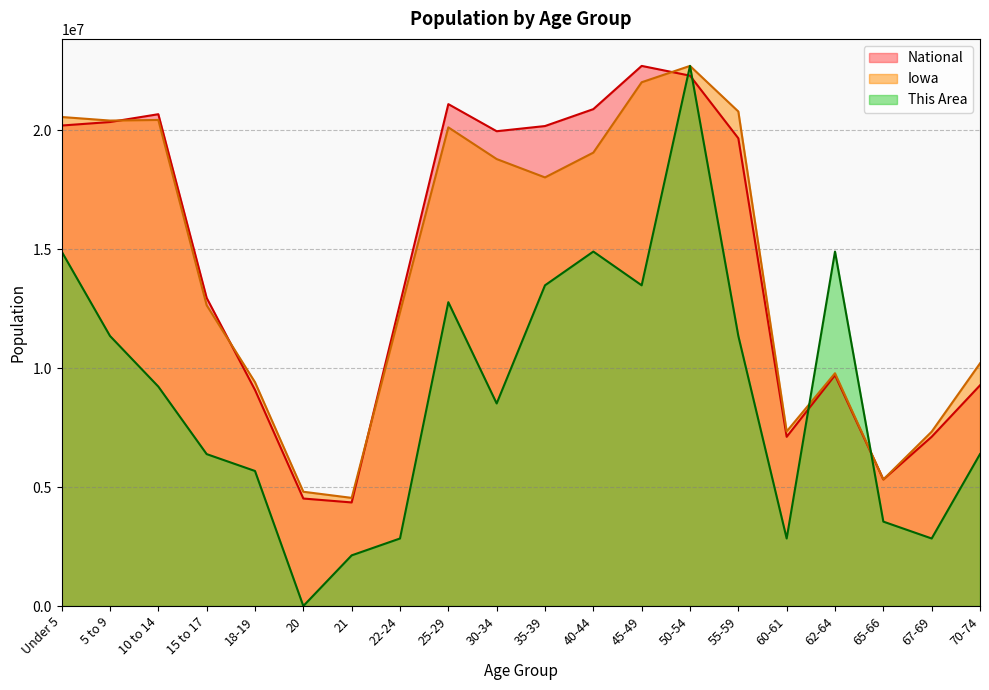

True or false: Iowa and National cross at least once.

True